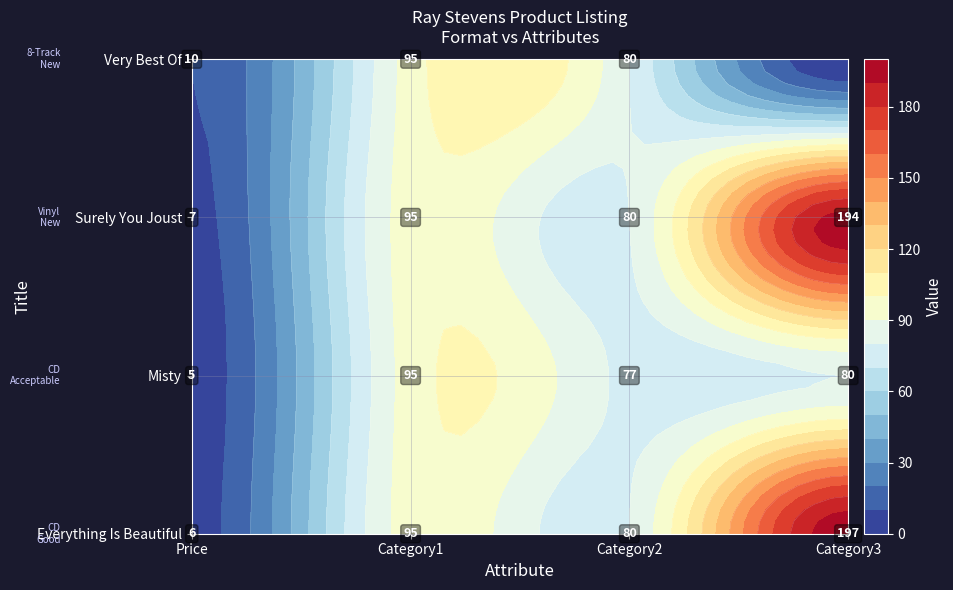

What is the approximate value of Everything Is Beautiful at 1?

95.0